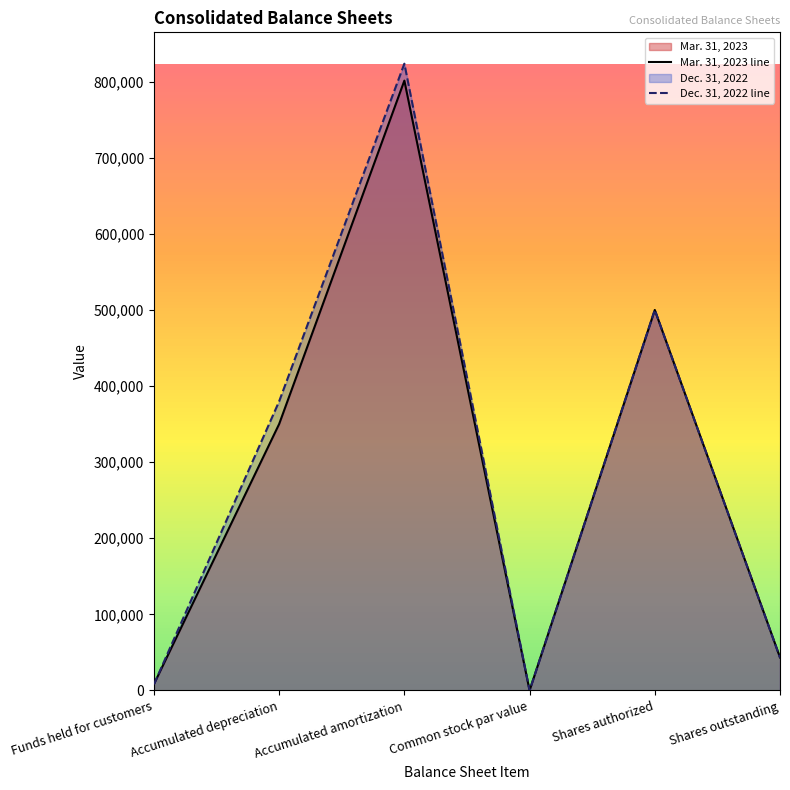

Reading left to right, what are all the values shown in this chart?

Mar. 31, 2023 line: Funds held for customers=8370	Accumulated depreciation=350142	Accumulated amortization=801311	Common stock par value=1	Shares authorized=500000	Shares outstanding=43421
Dec. 31, 2022 line: Funds held for customers=8126	Accumulated depreciation=379988	Accumulated amortization=823589	Common stock par value=1	Shares authorized=500000	Shares outstanding=43204